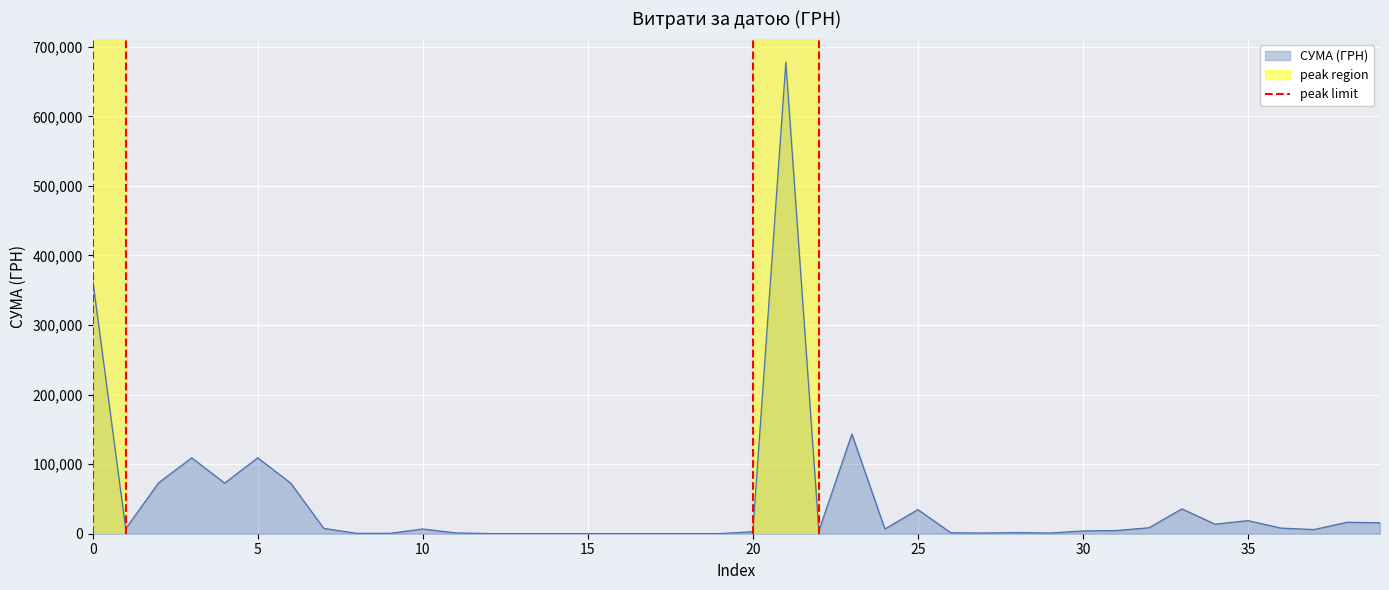

The value of СУМА (ГРН) at 25 is 34667.6. True or false?

True